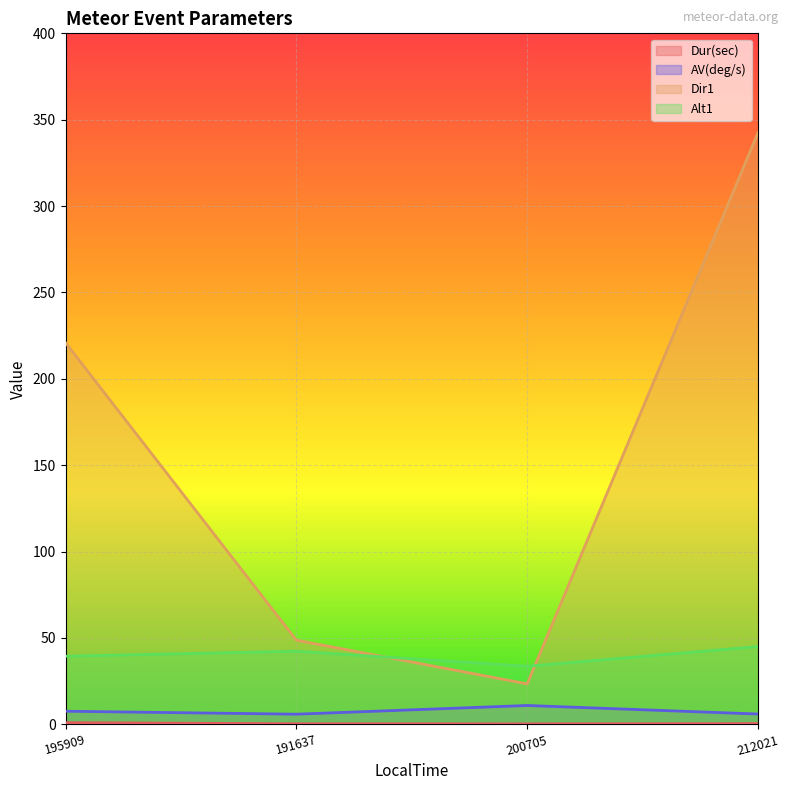

The value of Alt1 at 195909 is 63.5. True or false?

False